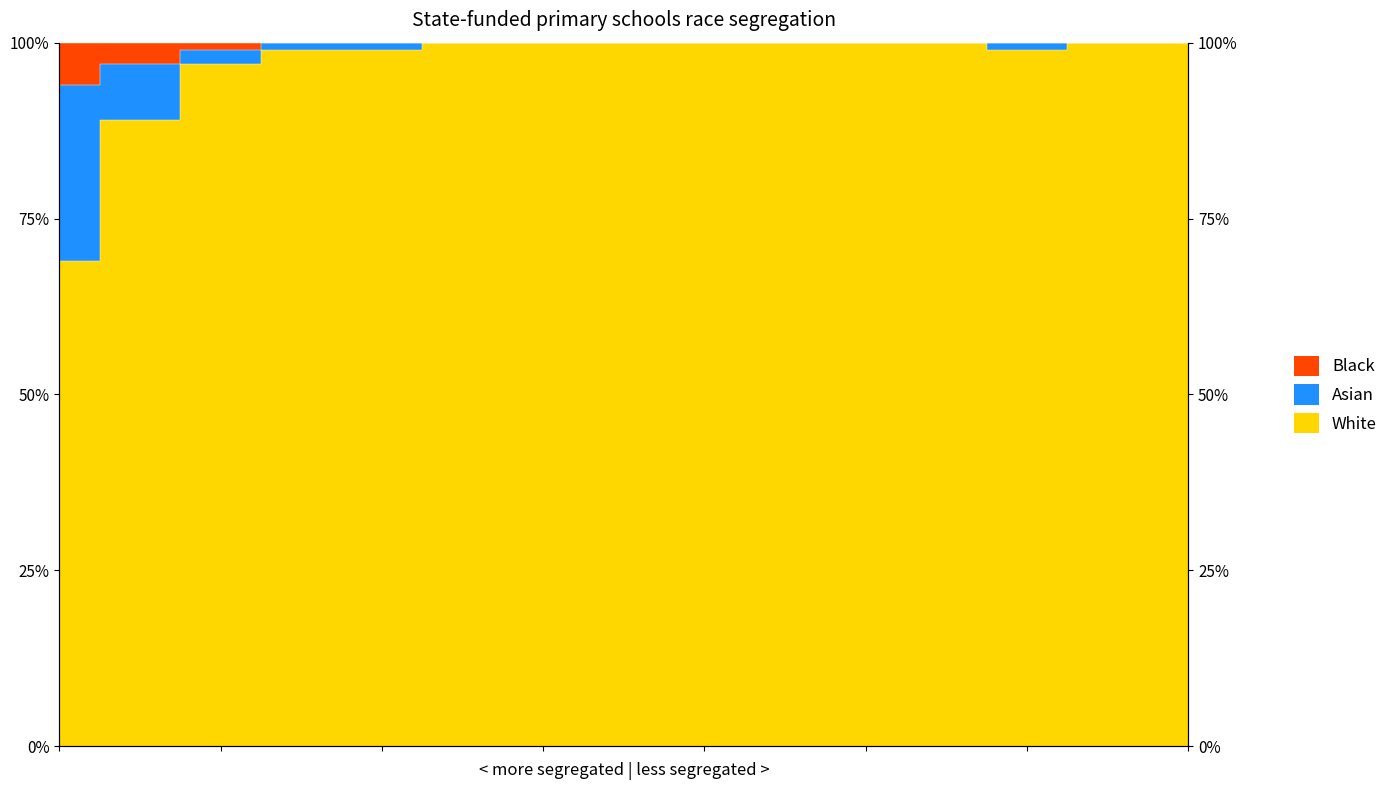

Does the chart display data point markers on the line(s)?

No